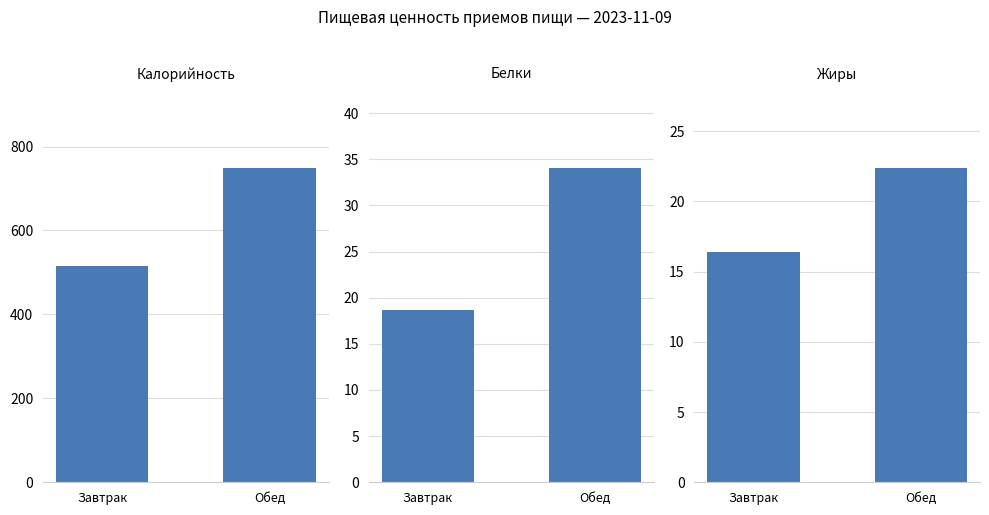

Are the bars horizontal?

No